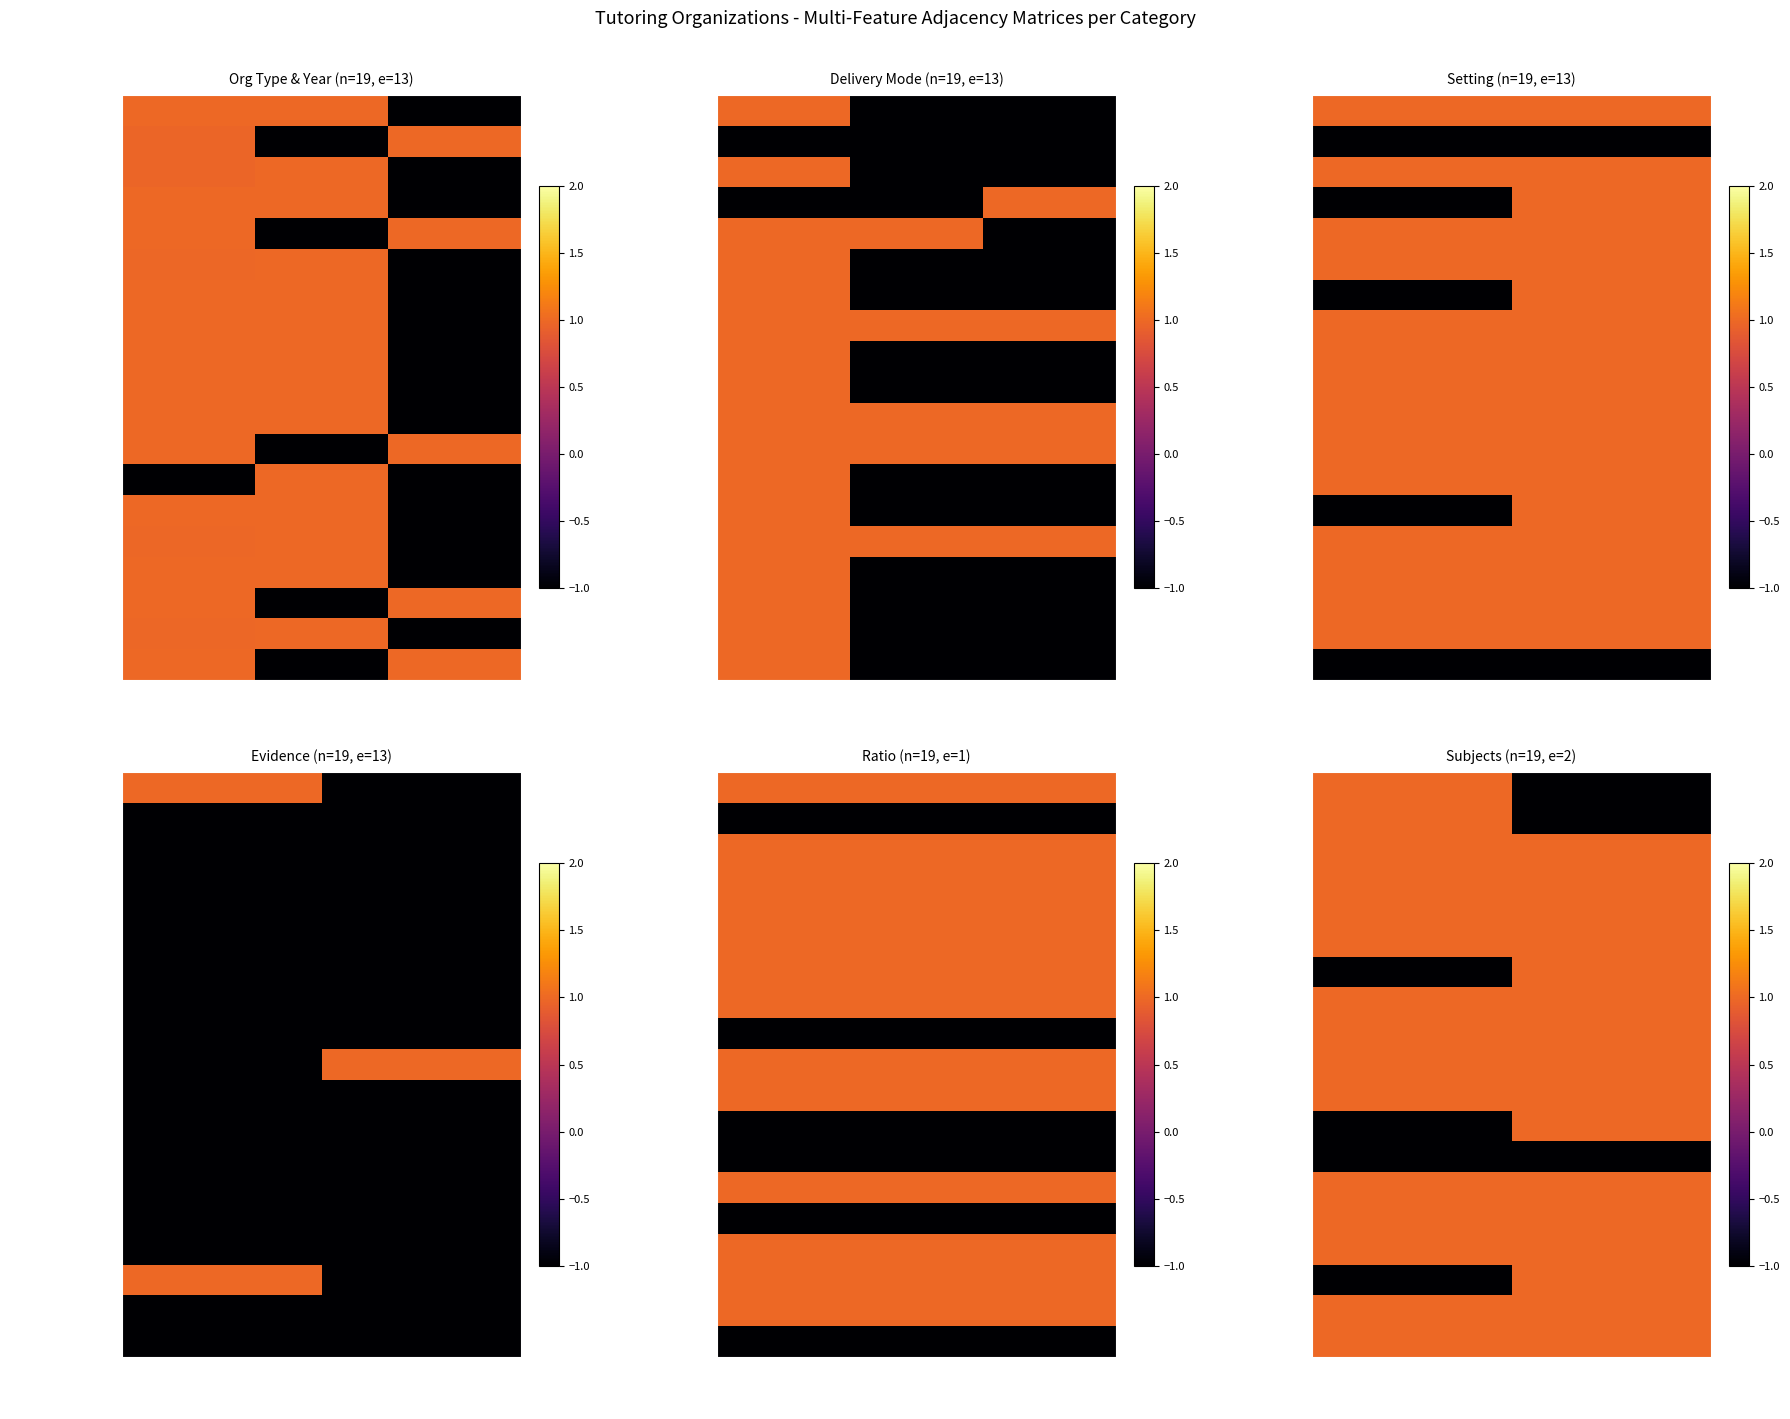

At how many categories does at least one series exceed 0?

2